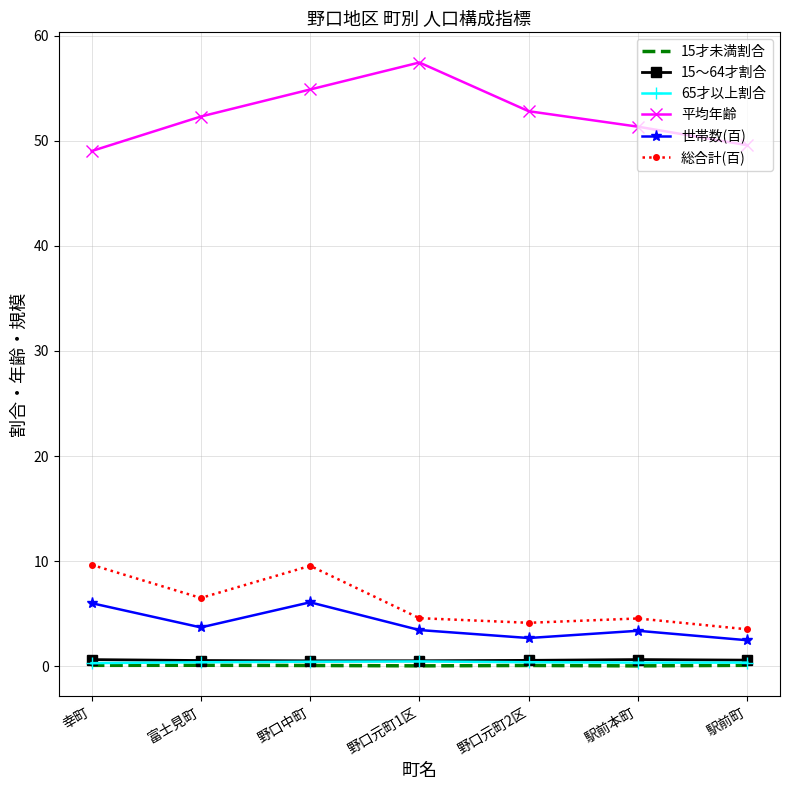

What is the greatest value displayed?

57.4